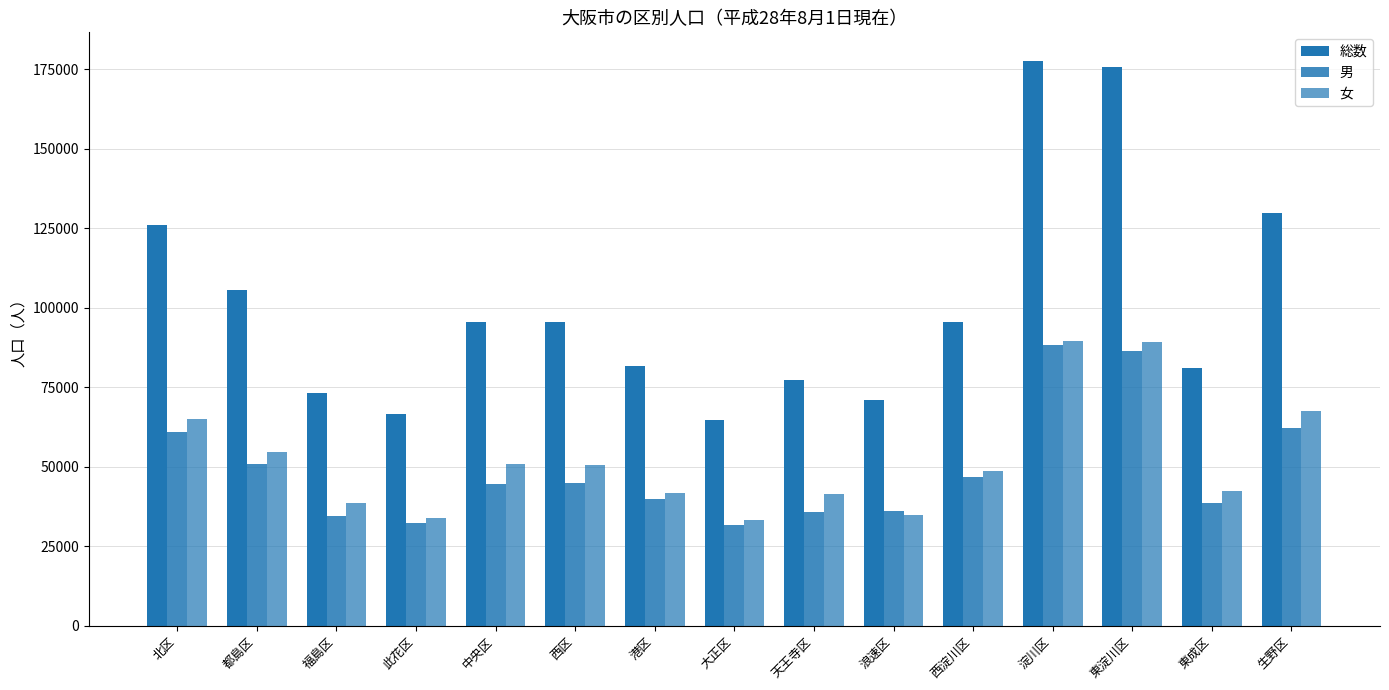

How many categories are shown in the chart?

15